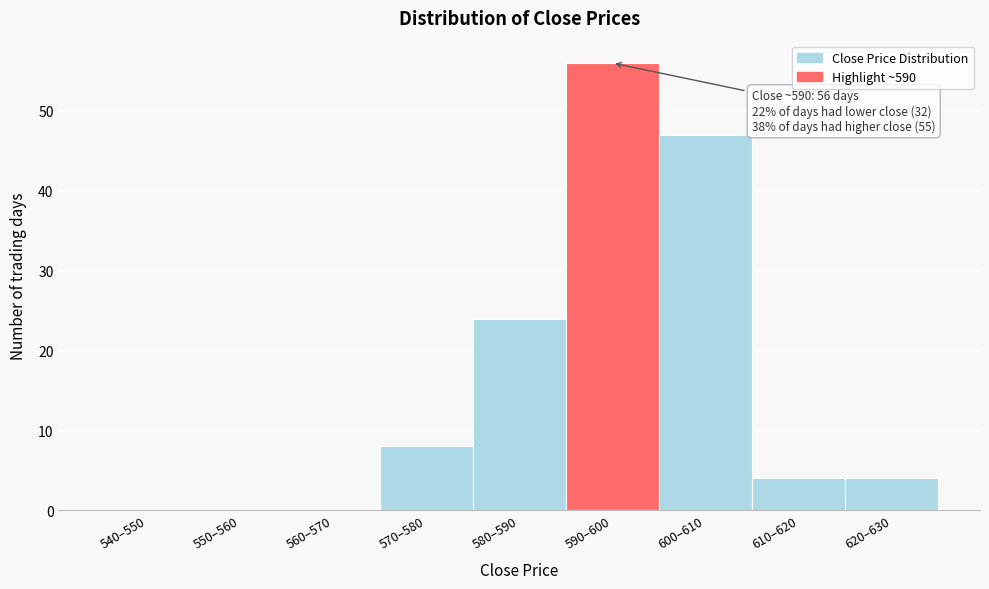

Reading left to right, extract all data points from this chart.

540–550=0	550–560=0	560–570=0	570–580=8	580–590=24	590–600=56	600–610=47	610–620=4	620–630=4